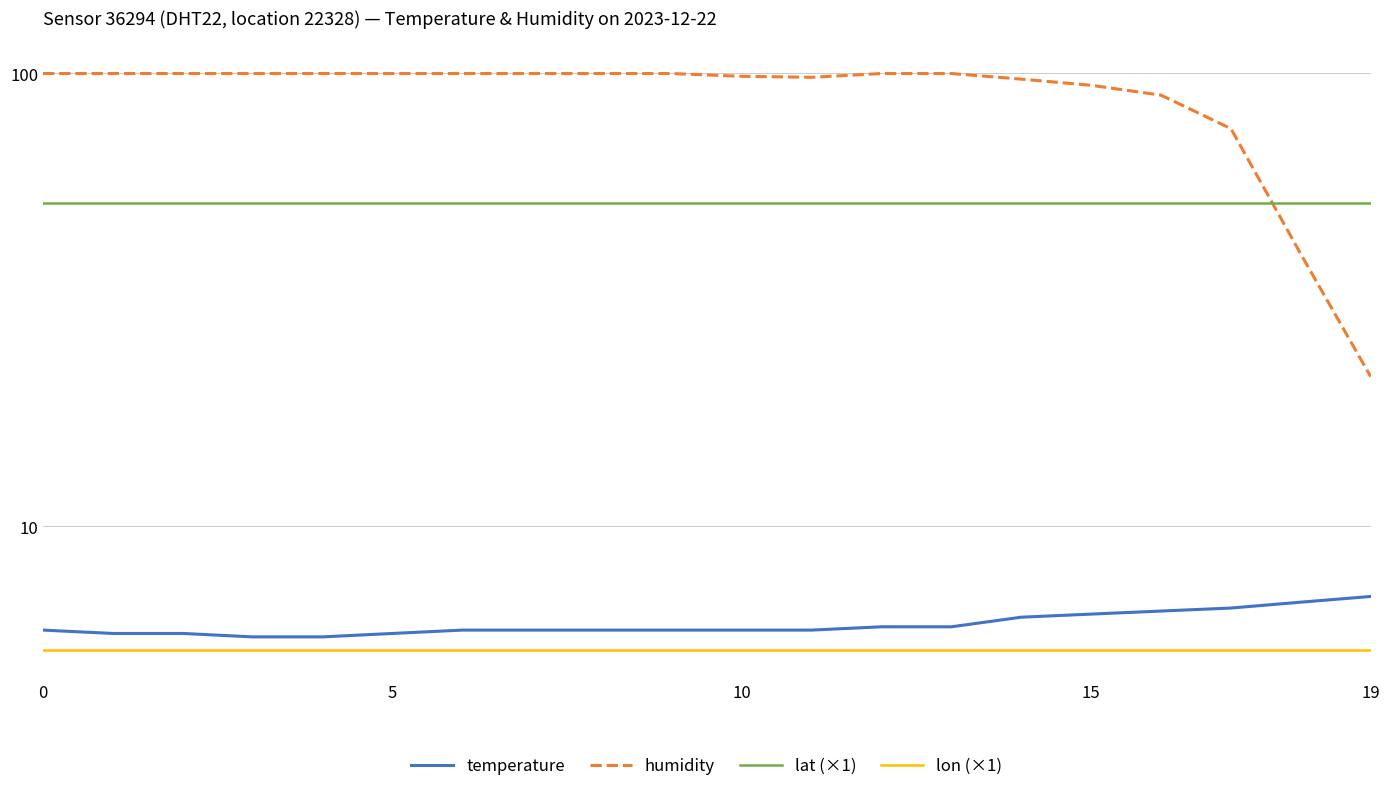

At which category is the sum across all series the highest?

12